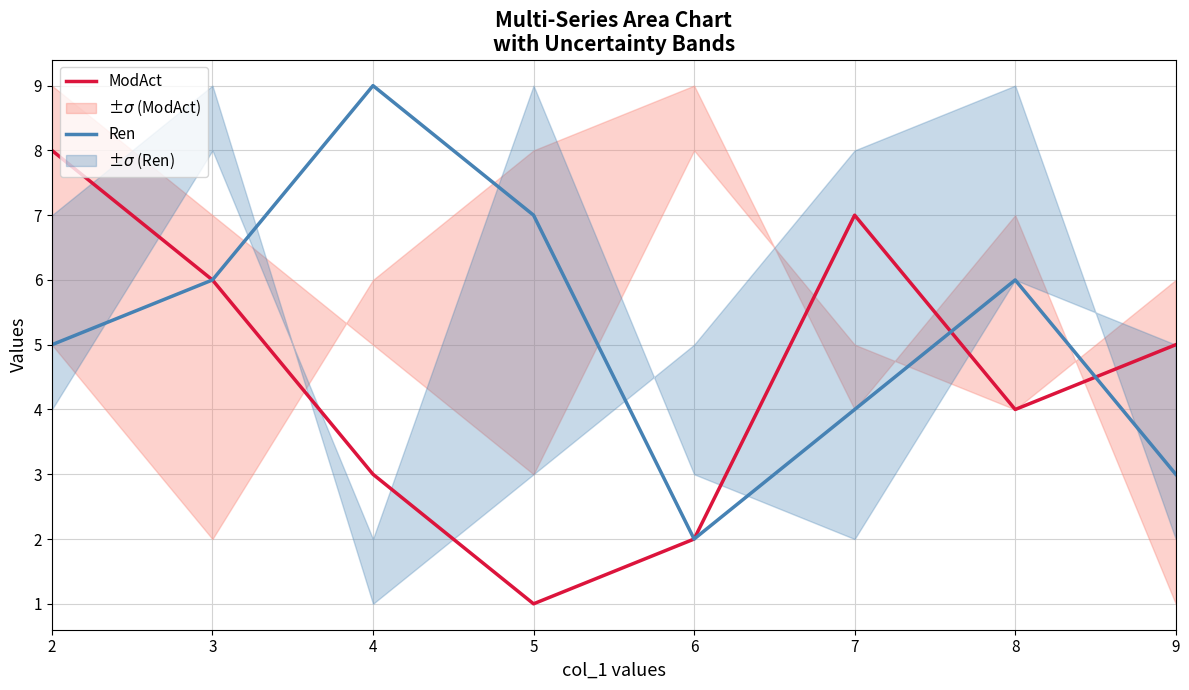

At which category does ModAct reach its first local valley?

5